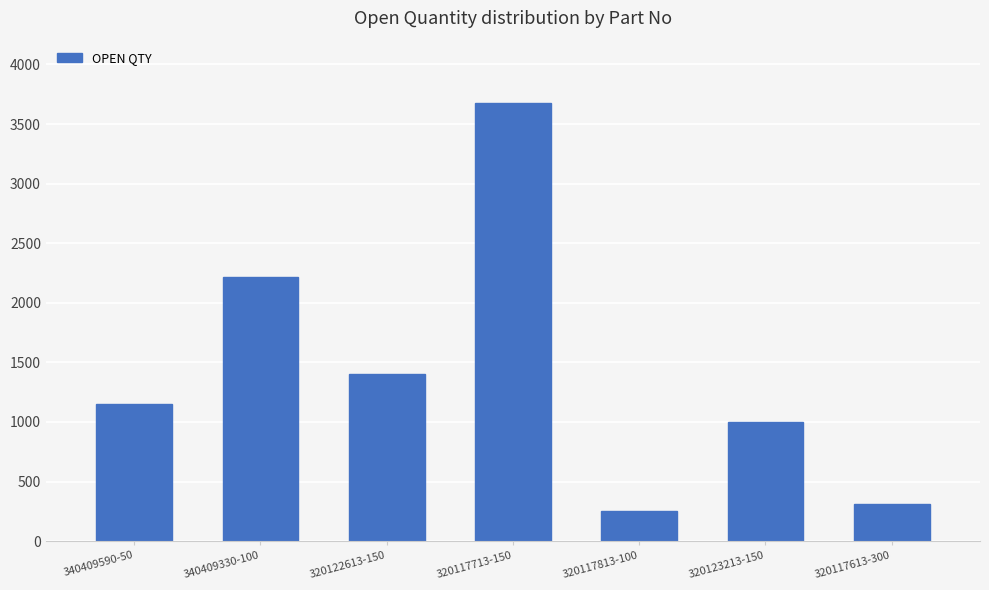

Reading left to right, transcribe all the data shown in this chart.

340409590-50=1152	340409330-100=2215	320122613-150=1403	320117713-150=3677	320117813-100=254	320123213-150=1000	320117613-300=315